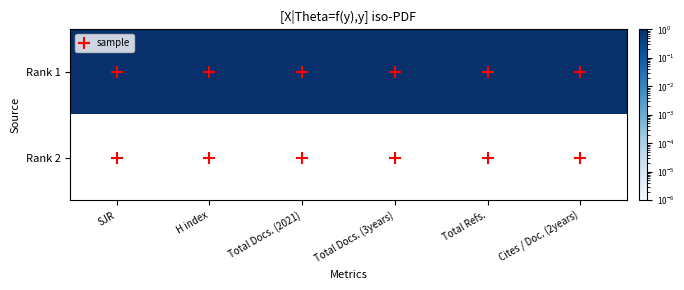

At how many categories does at least one series exceed 0?

6